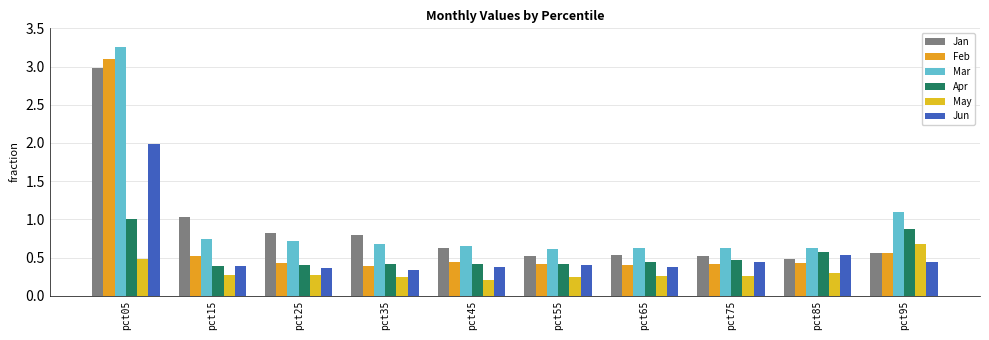

Which has a higher value, pct95 or pct65?

pct95